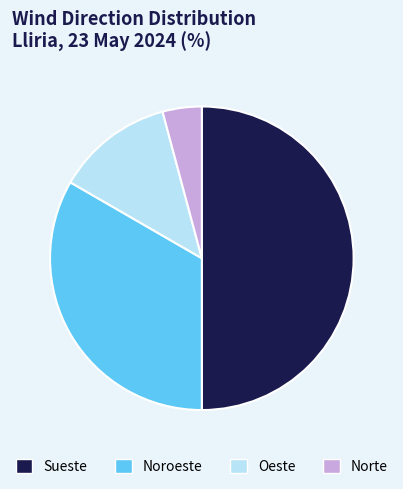

What is the ratio of the value at Noroeste to the value at Oeste?

2.7